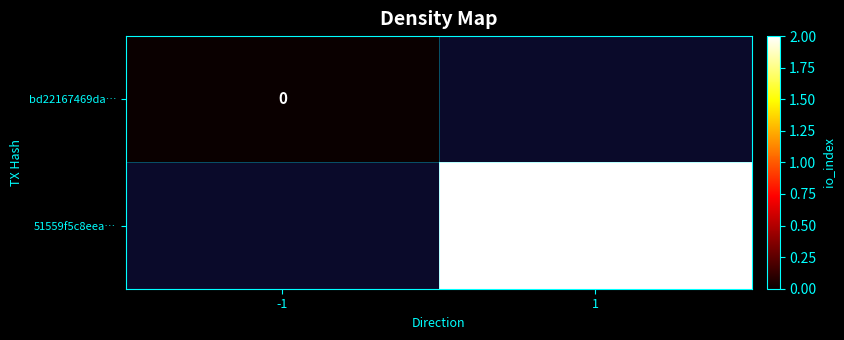

Is it true that 51559f5c8eea… equals 2 at 1?

True